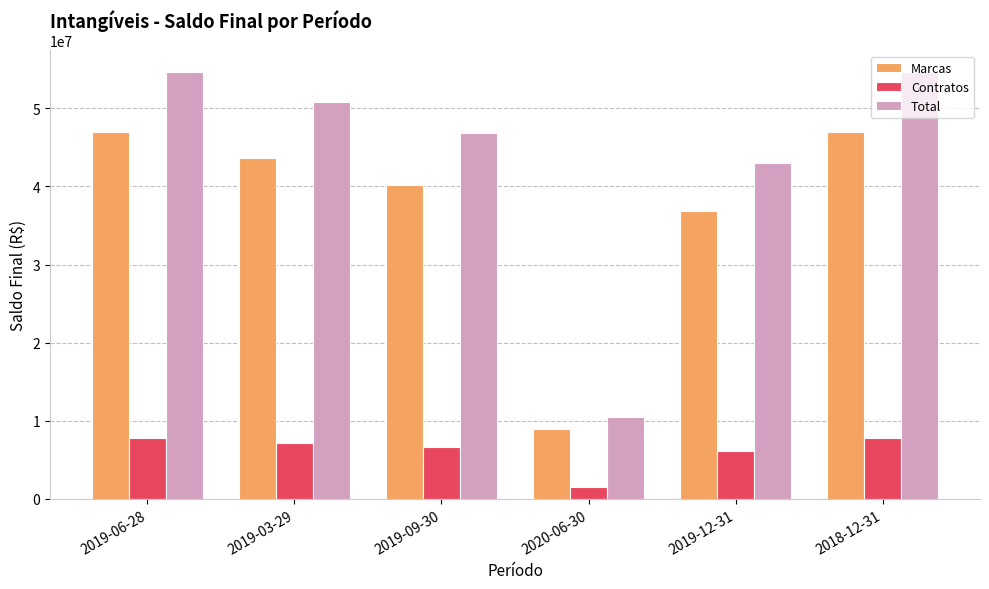

Rank the series at 2019-06-28 from lowest to highest value.

Contratos, Marcas, Total